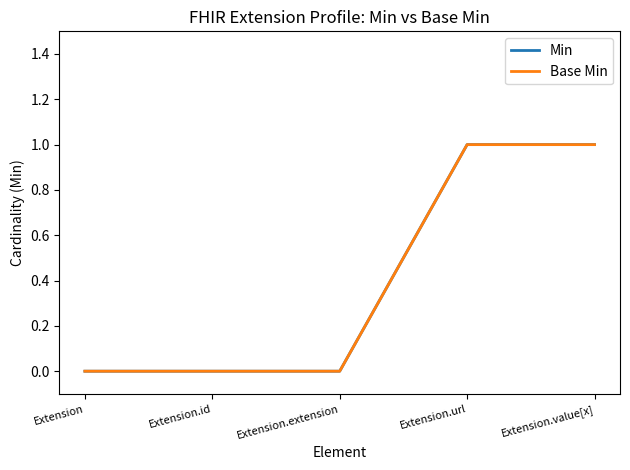

True or false: Base Min has more than 1 points higher than both neighbors.

False